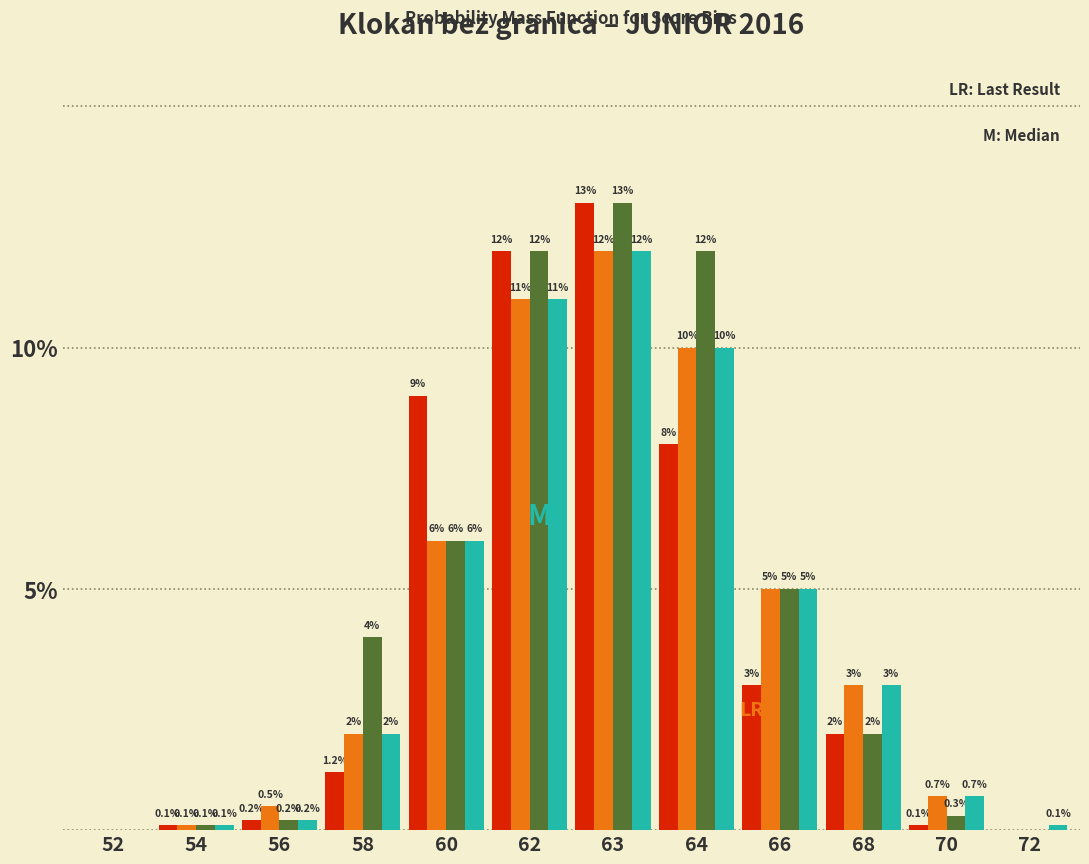

At which category does the chart reach its peak across all series?

63